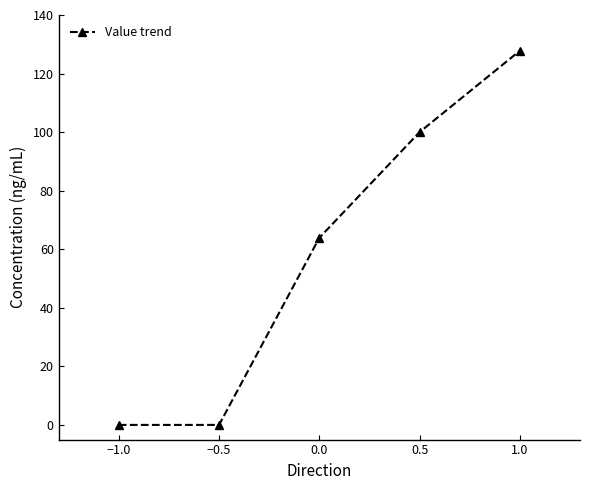

What is the maximum value shown in the chart?

127.8